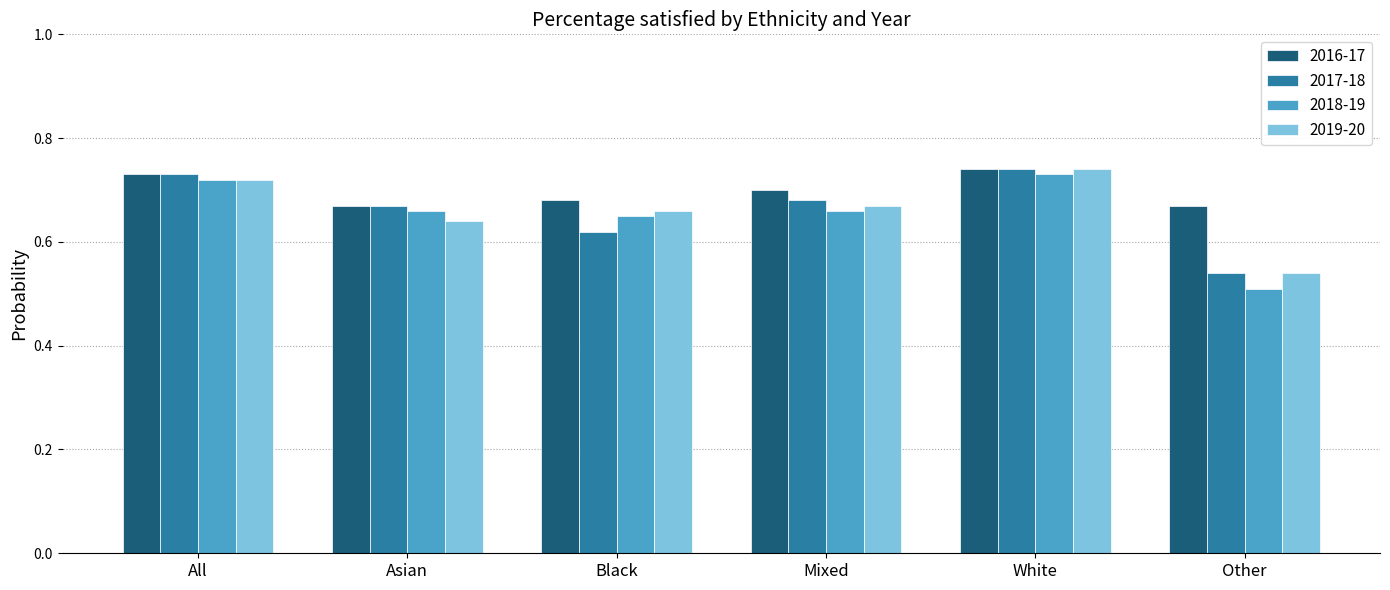

What is the sum of all 2019-20 values?

4.0